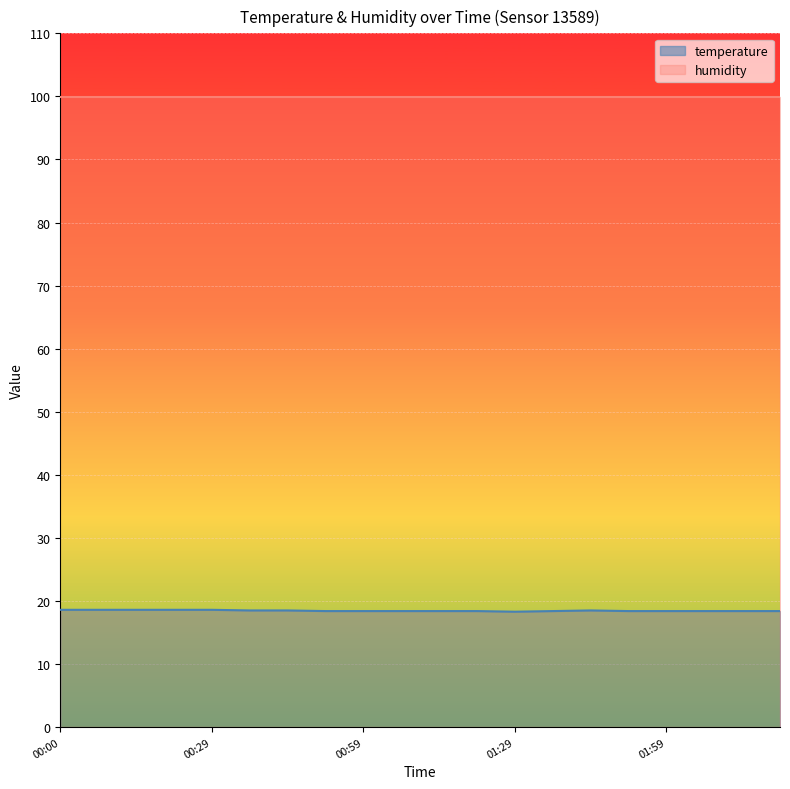

At which category does the data reach its first local valley?

01:29